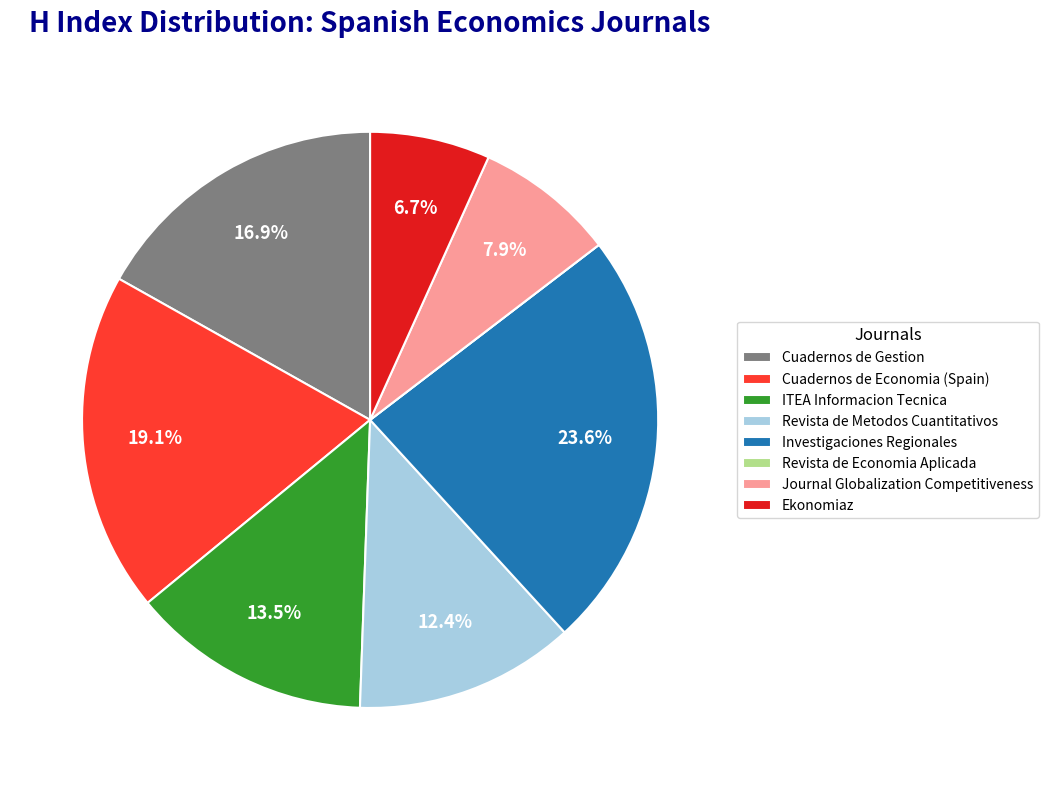

What percentage is the Ekonomiaz slice, to the nearest percent?

7%